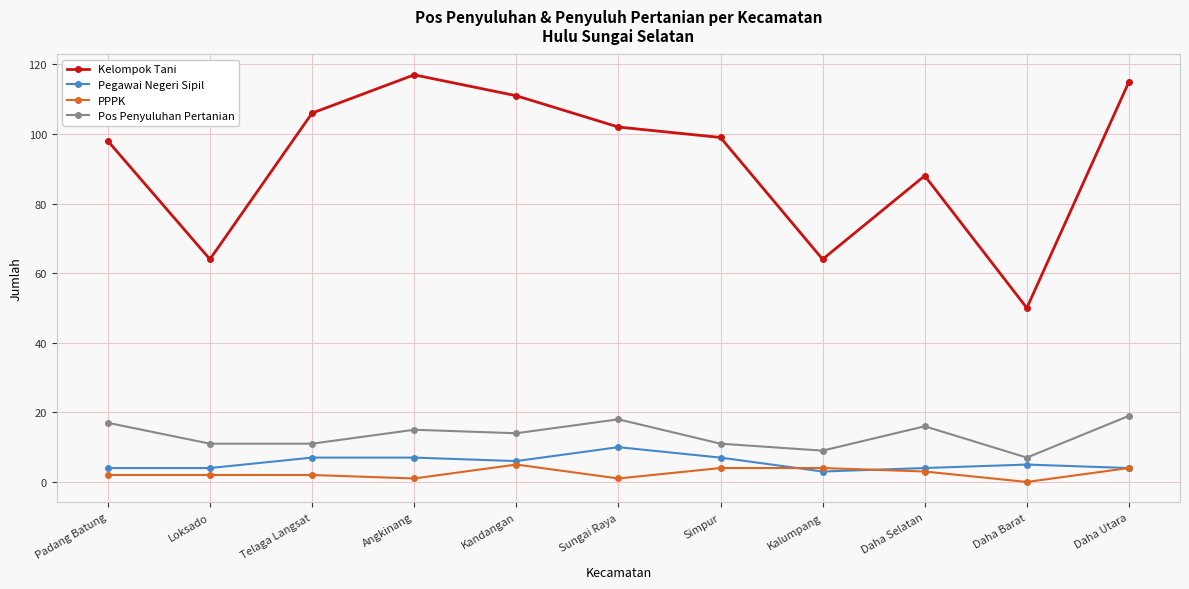

What value does the Kelompok Tani series have at Kandangan?

111